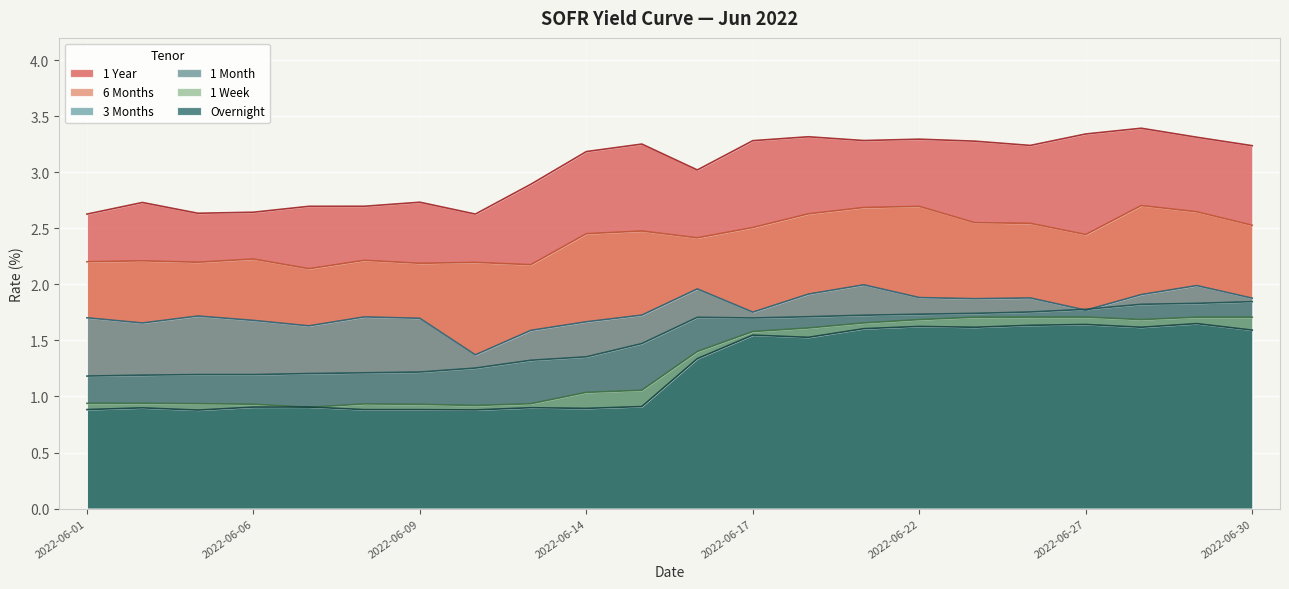

Which category has the highest value in the 1 Month series?

2022-06-30